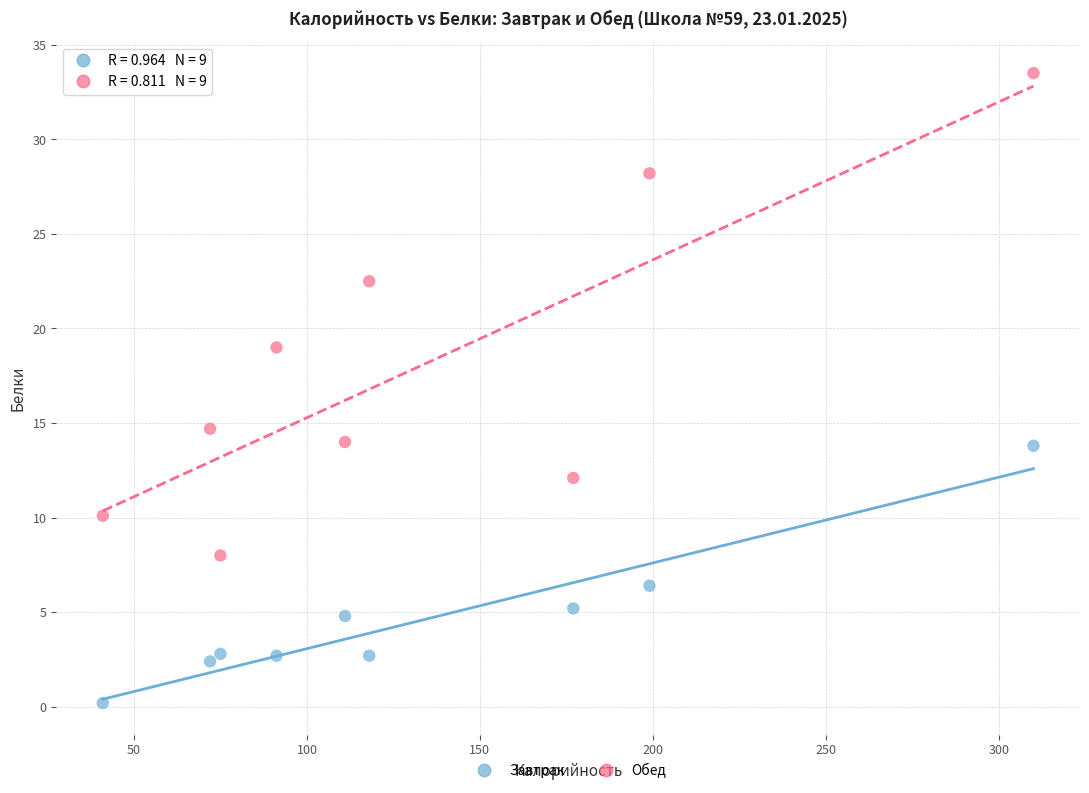

Which series has the widest spread of Y values?

Обед